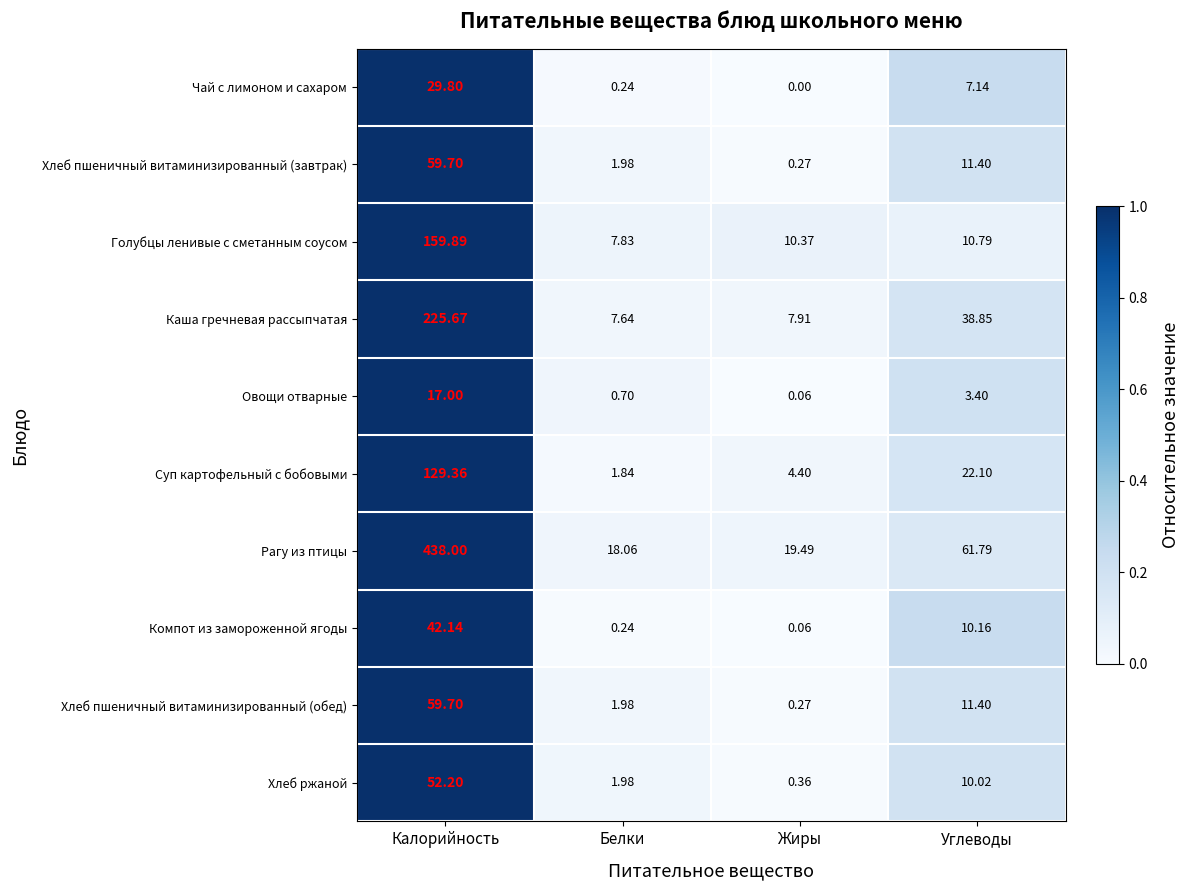

What is the total value across all series at Белки?

42.5